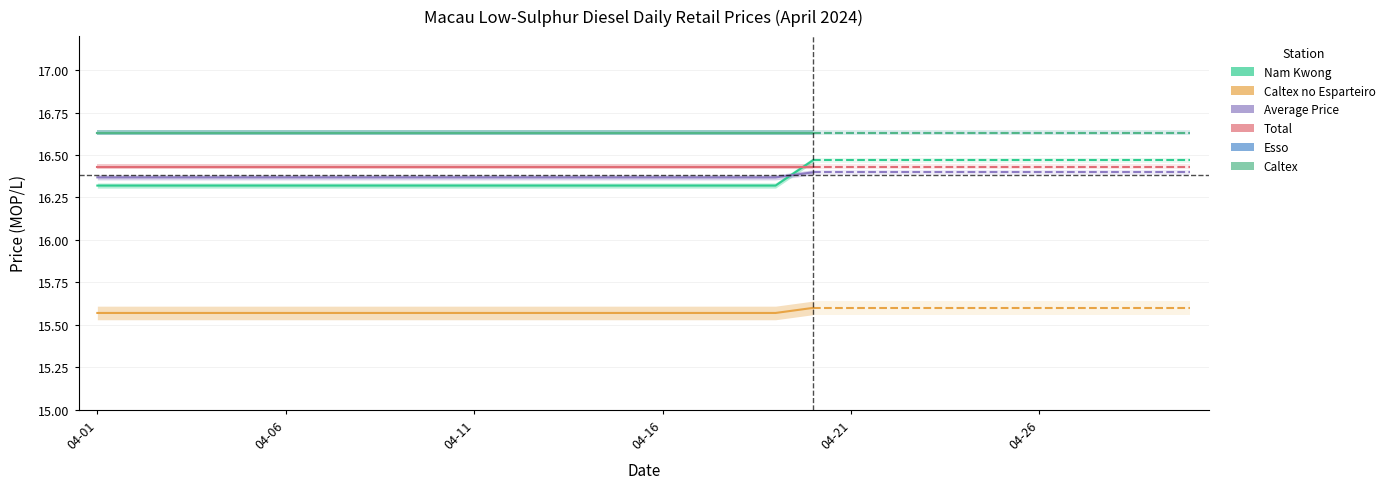

Which has a higher value, 13 or 15?

13